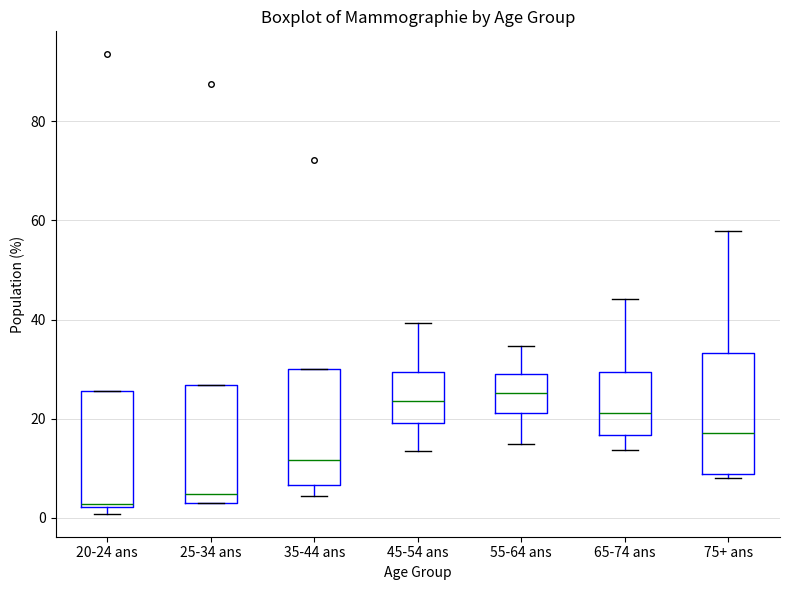

Where is the upper edge of the box for 65-74 ans on the y-axis? The values are not printed on the chart, so give them approximately, as read against the axis.

30